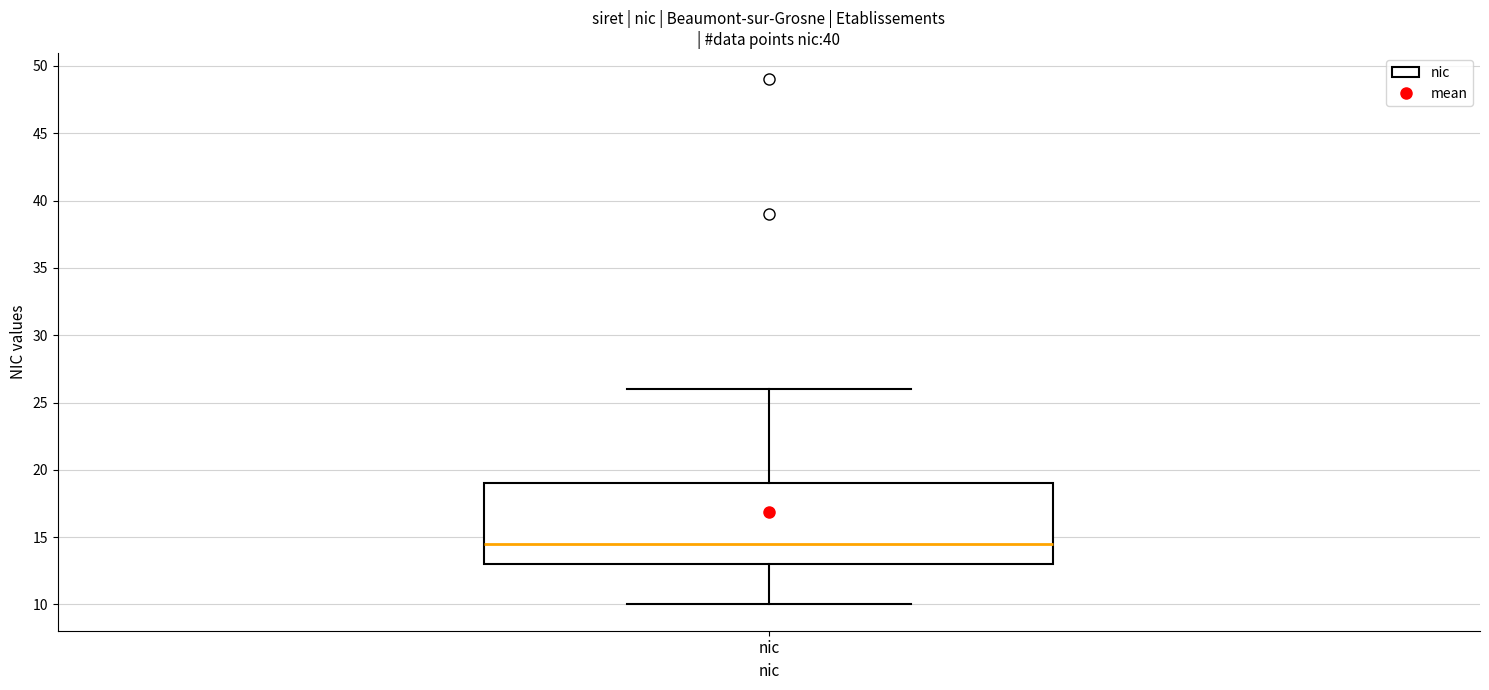

Transcribe this box plot: give where the median line is, the range the box spans, and where the two whiskers end, as read against the y-axis. The values are not printed on the chart, so give them approximately, as read against the axis.

median 14.5, box 13.0 to 19.0, whiskers 10.0 to 26.0